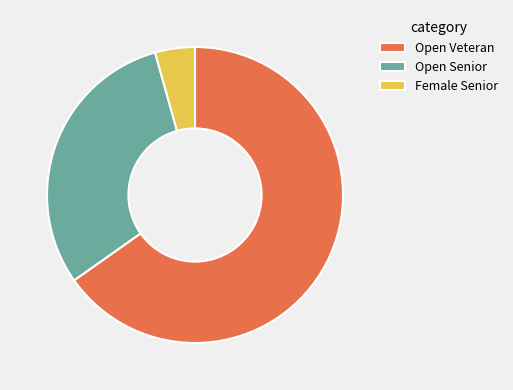

Rank the categories by value from highest to lowest.

Open Veteran, Open Senior, Female Senior